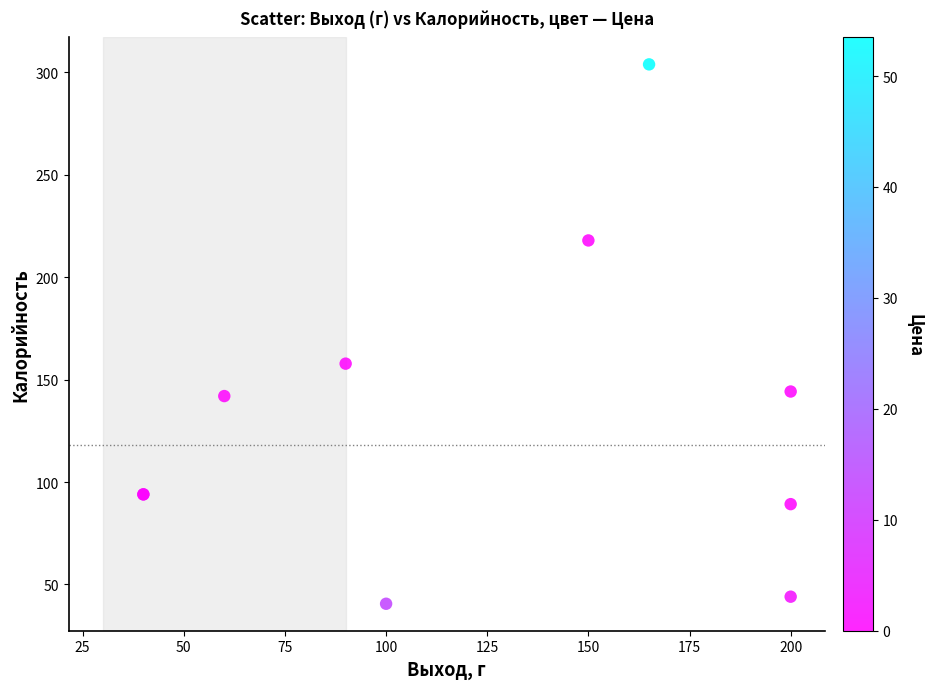

What Y value in the scatter plot is closest to 172?

157.8